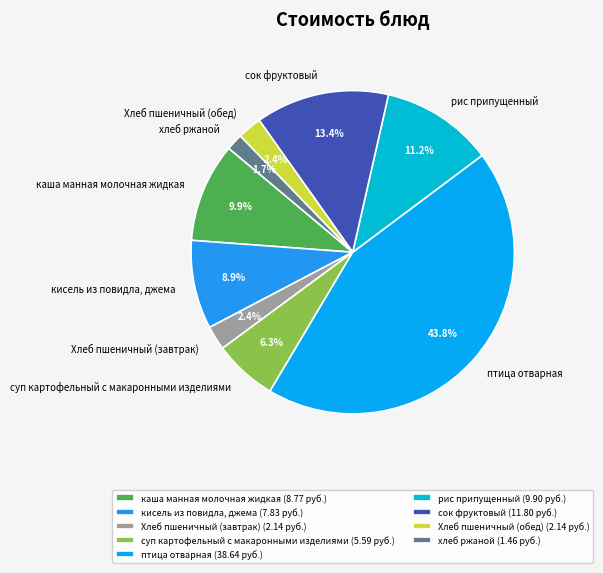

How many segments does this pie chart have?

9